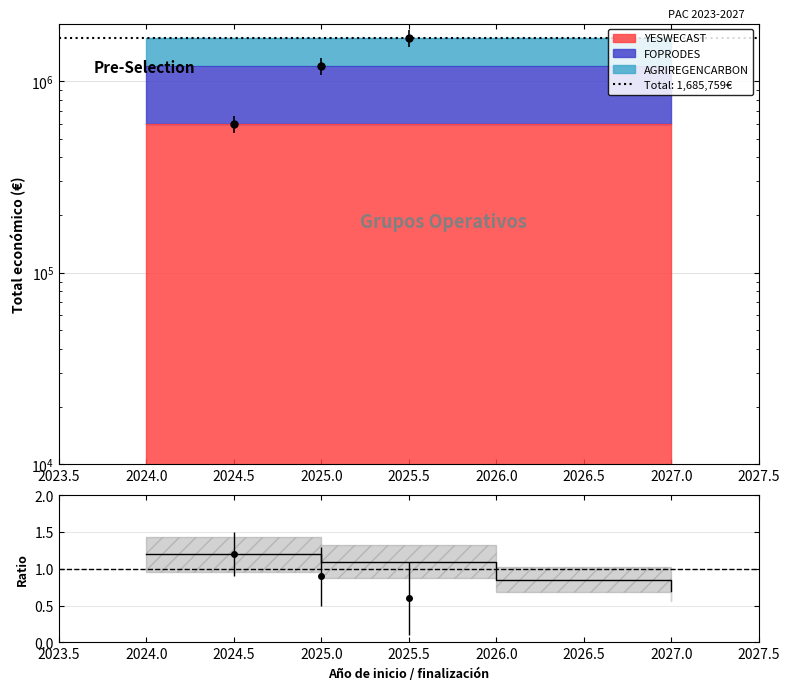

Which has a higher value, 2025.0 or 2026.0?

2025.0